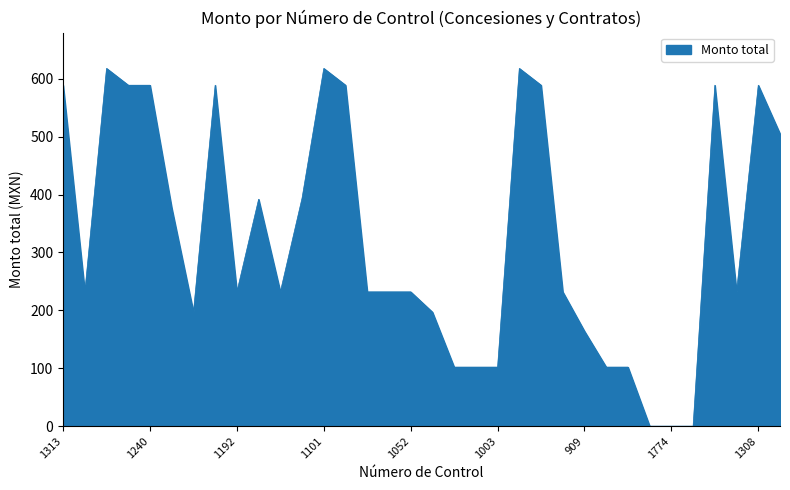

What is the maximum value shown in the chart?

618